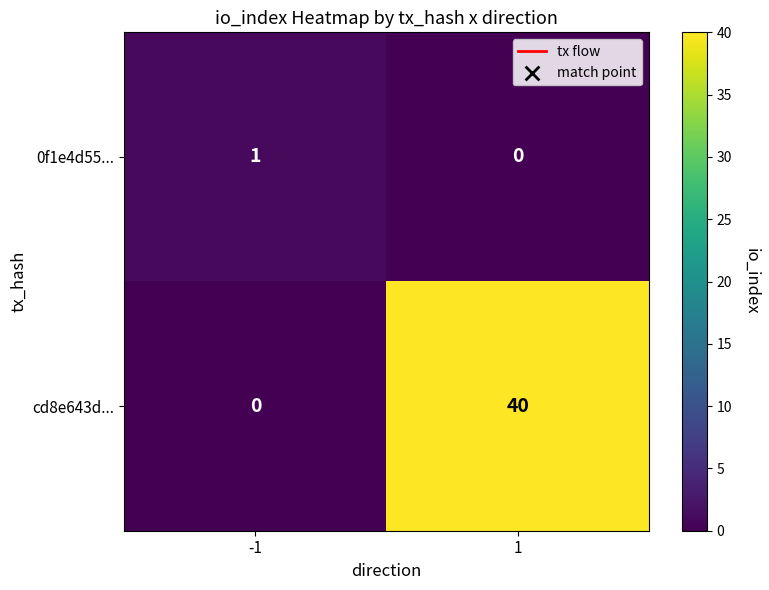

What is the spread (max minus min) of values at -1?

1